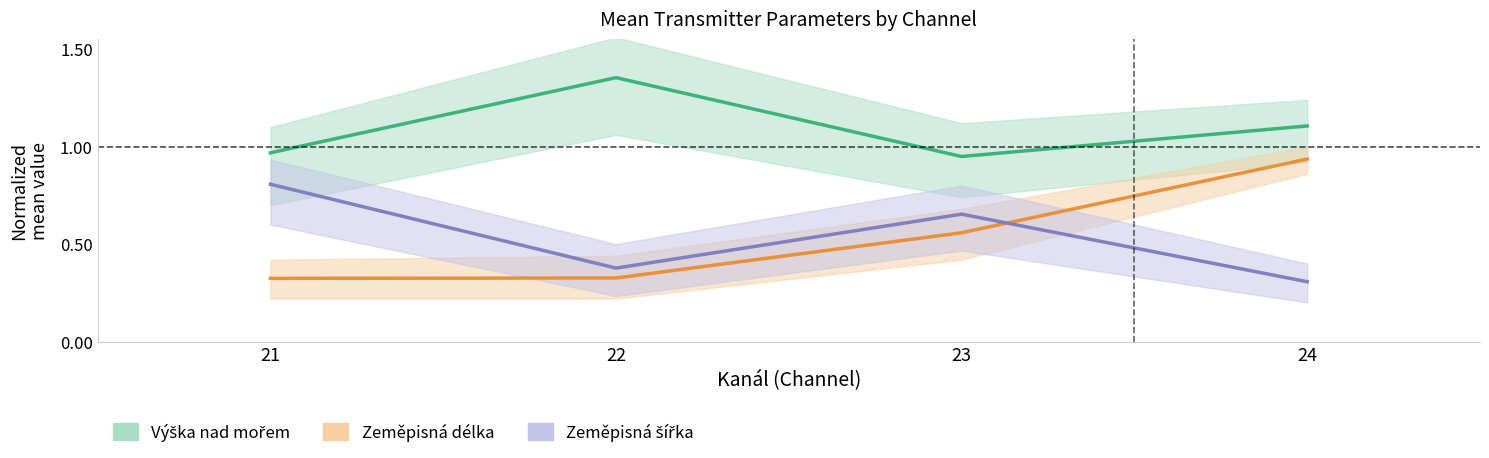

The value of Zeměpisná šířka (scaled) at 21 is 1.3. True or false?

False